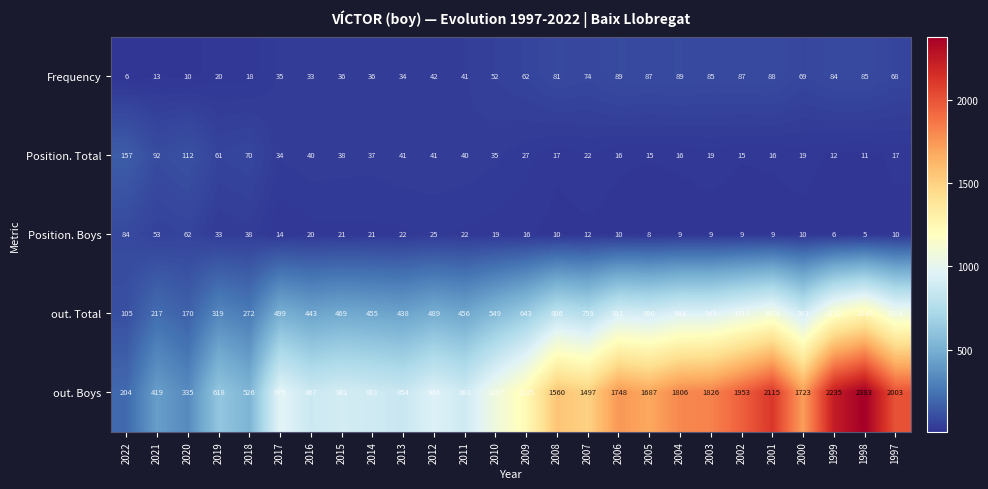

Which category has the lowest value across all series?

1998